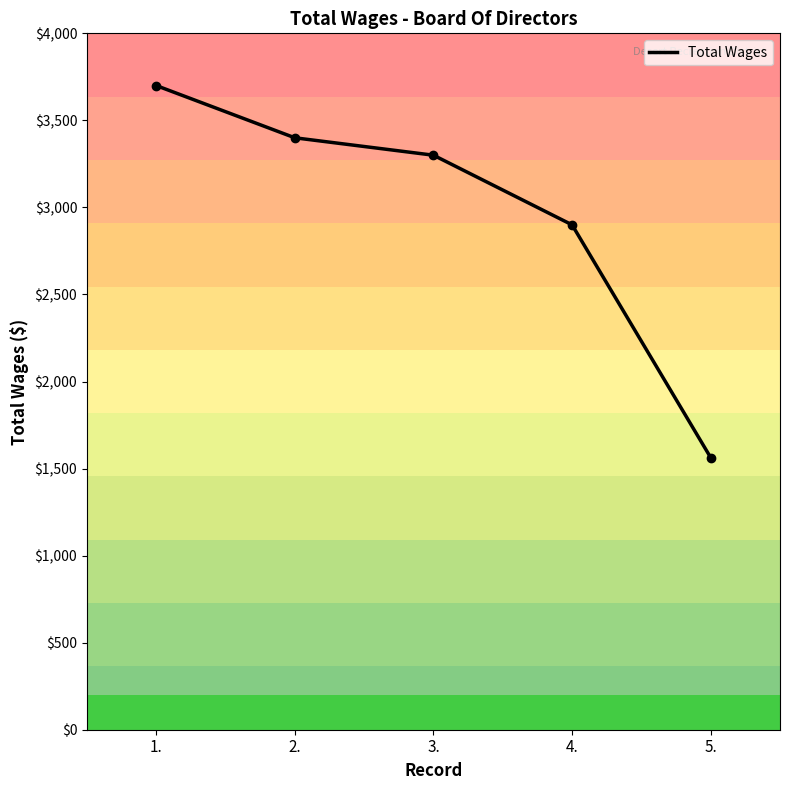

The chart shows a value of 2900 at 4.. True or false?

True